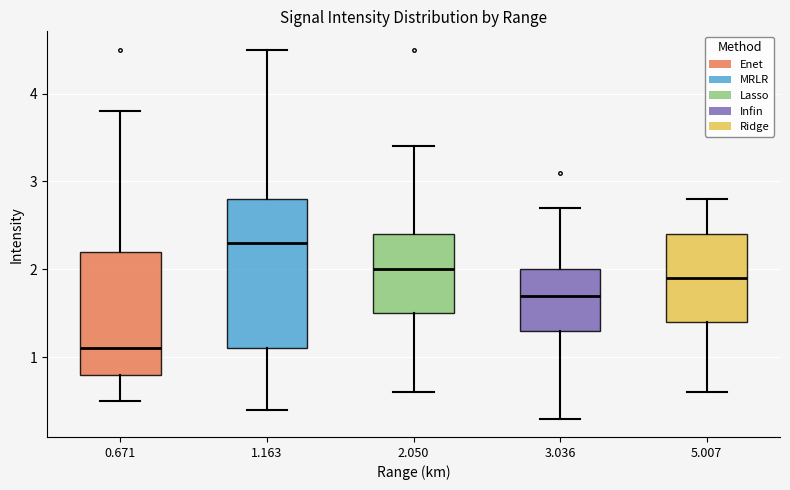

Reading left to right, read every box against the y-axis: the position of its median line, the range the box covers, and the ends of its whiskers. The values are not printed on the chart, so give them approximately, as read against the axis.

0.671: median 1.1, box 0.8 to 2.2, whiskers 0.5 to 3.8
1.163: median 2.3, box 1.1 to 2.8, whiskers 0.4 to 4.5
2.050: median 2.0, box 1.5 to 2.4, whiskers 0.6 to 3.4
3.036: median 1.7, box 1.3 to 2.0, whiskers 0.3 to 2.7
5.007: median 1.9, box 1.4 to 2.4, whiskers 0.6 to 2.8